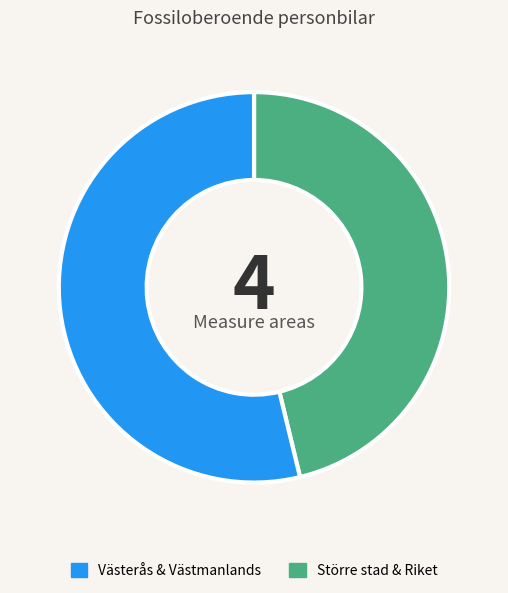

True or false: Större stad & Riket accounts for 45% of the total.

False